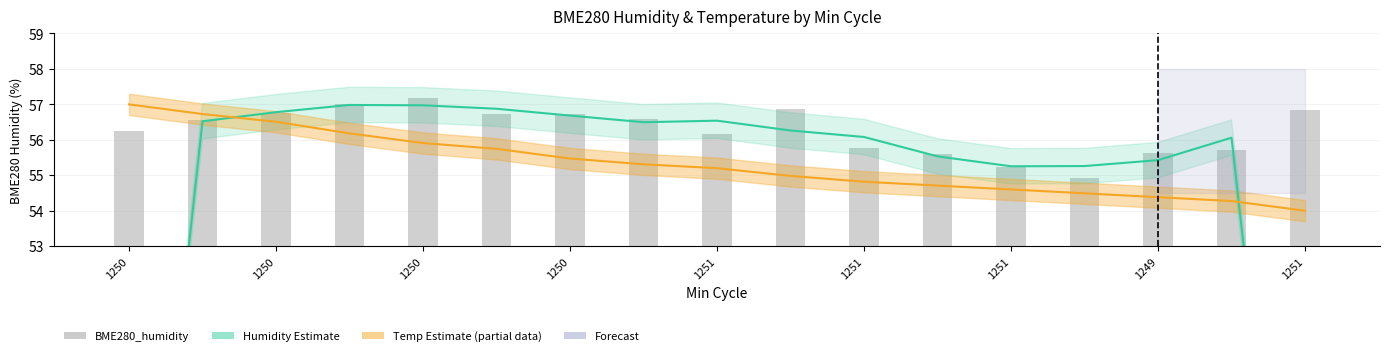

Is it true that Humidity Estimate equals 81.9 at 1250?

False